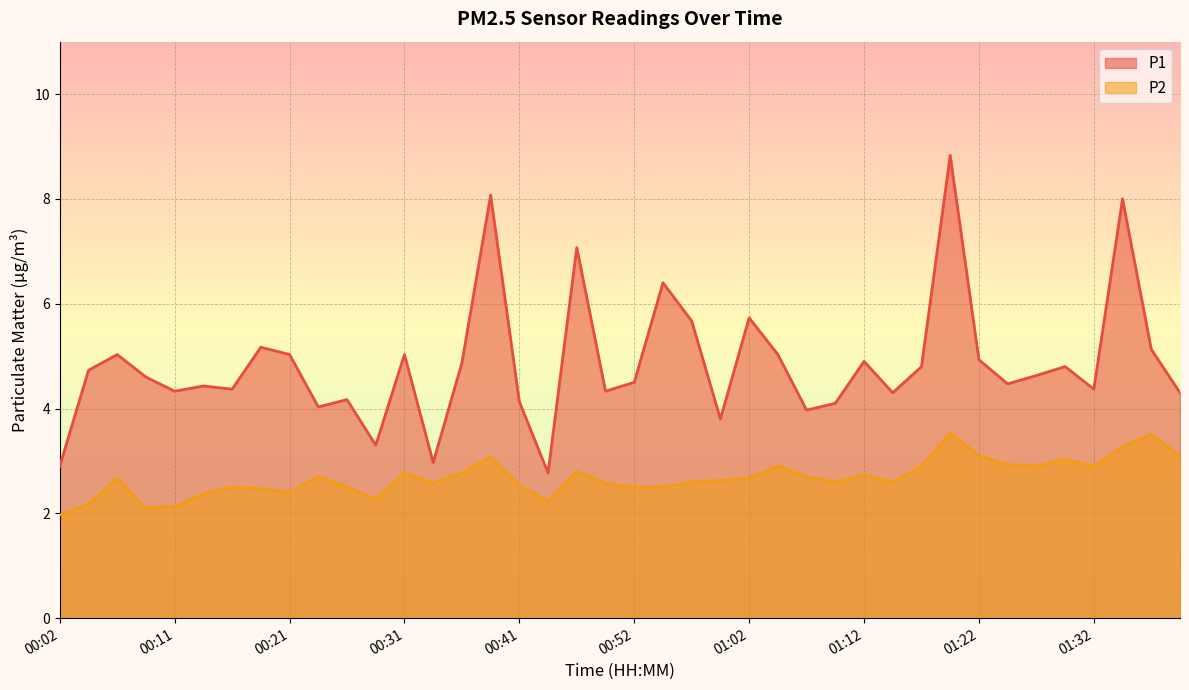

Rank the series at 00:46 from lowest to highest value.

P2, P1